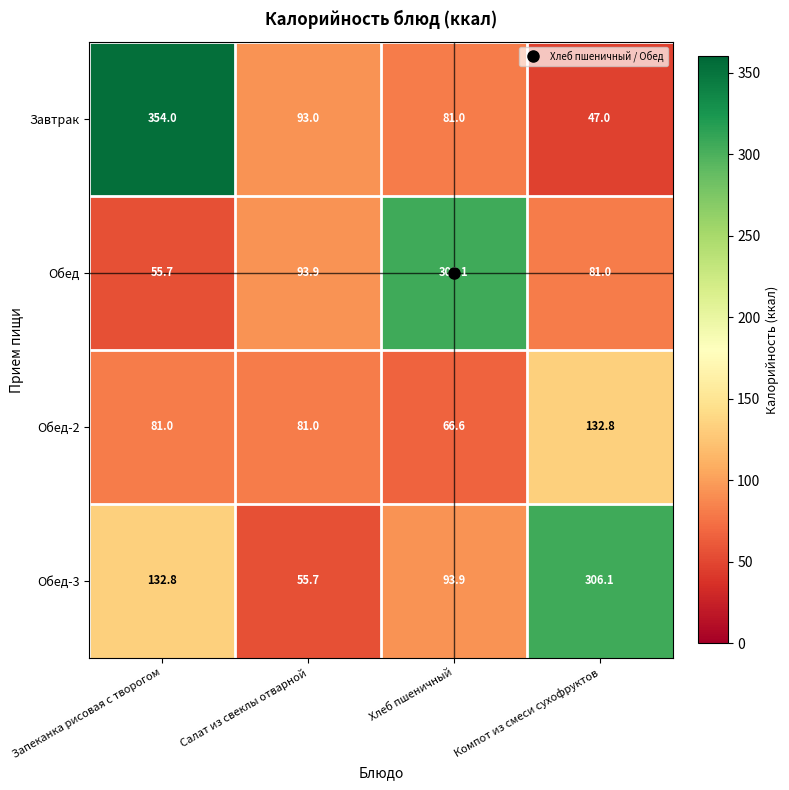

Which label corresponds to the largest value in the chart?

Запеканка рисовая с творогом